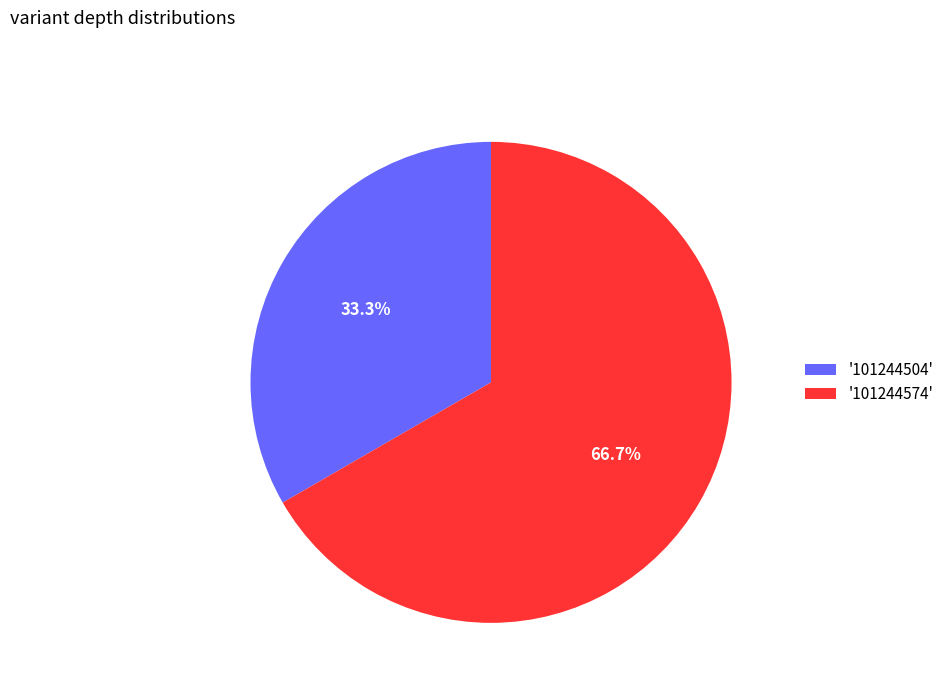

Does '101244574' account for over 50% of the chart?

Yes